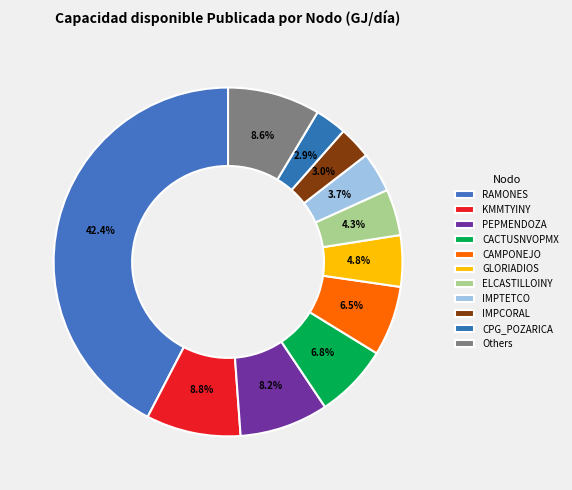

How many slices are in this pie chart?

11